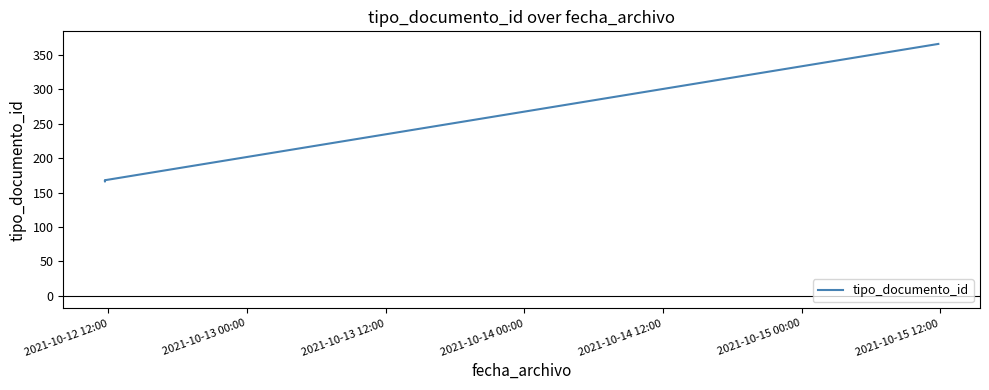

Count the number of categories in the chart.

4